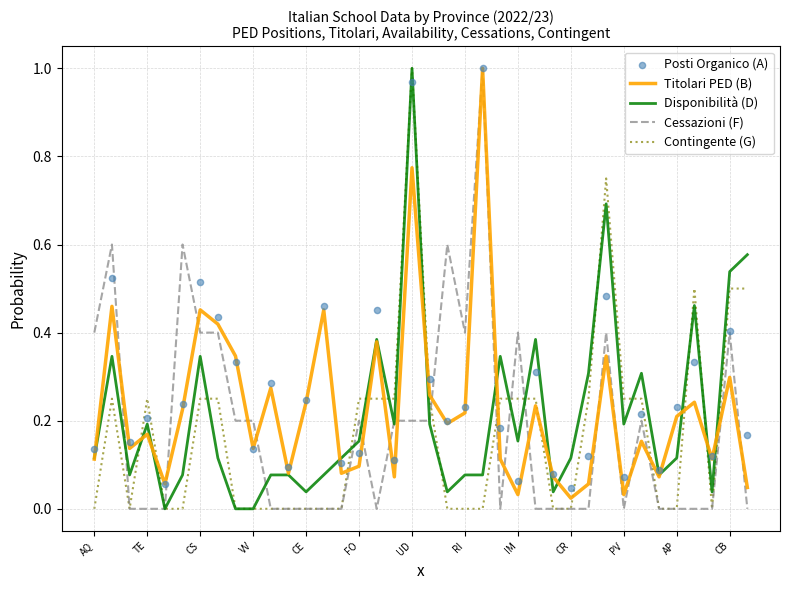

Is the value of Posti Organico (A) at CB greater than the value of Disponibilità (D) at 26?

Yes